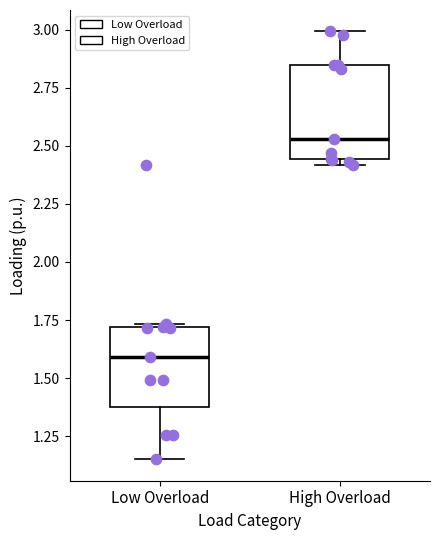

Reading left to right, read every box against the y-axis: the position of its median line, the range the box covers, and the ends of its whiskers. The values are not printed on the chart, so give them approximately, as read against the axis.

Low Overload: median 1.60, box 1.35 to 1.70, whiskers 1.15 to 1.75
High Overload: median 2.55, box 2.45 to 2.85, whiskers 2.40 to 3.00